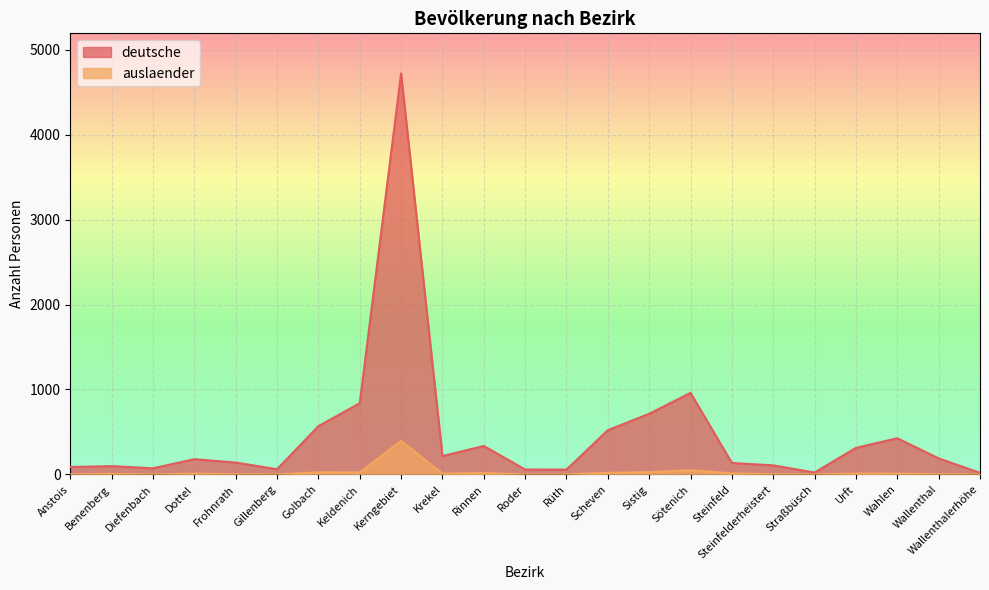

The value of deutsche at Rüth is 57. True or false?

True